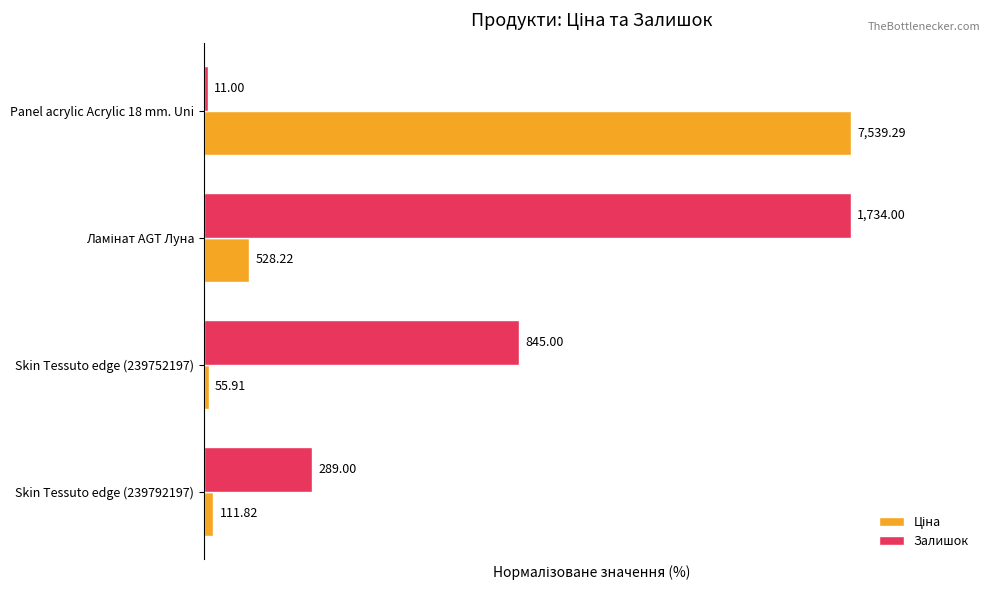

Rank the series by their maximum value, from highest to lowest.

Ціна, Залишок